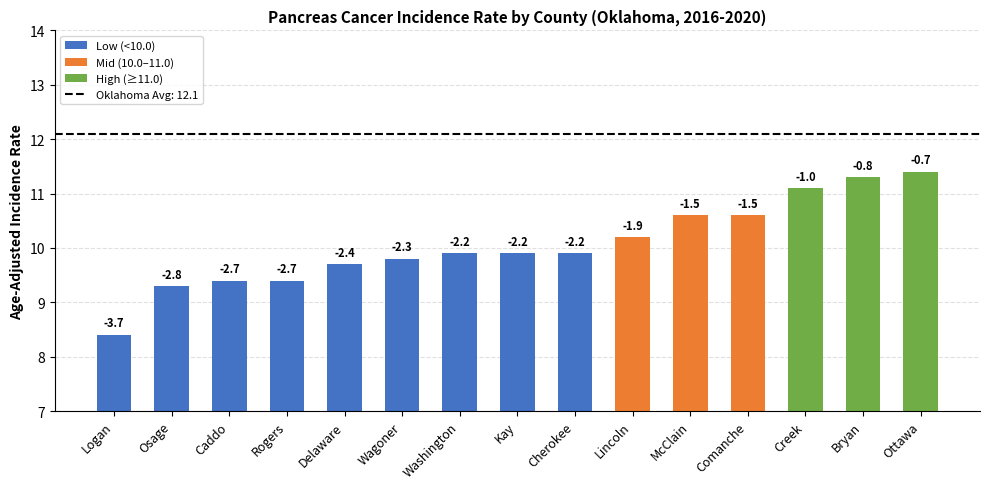

Where is the data nearest to the value 9?

Osage